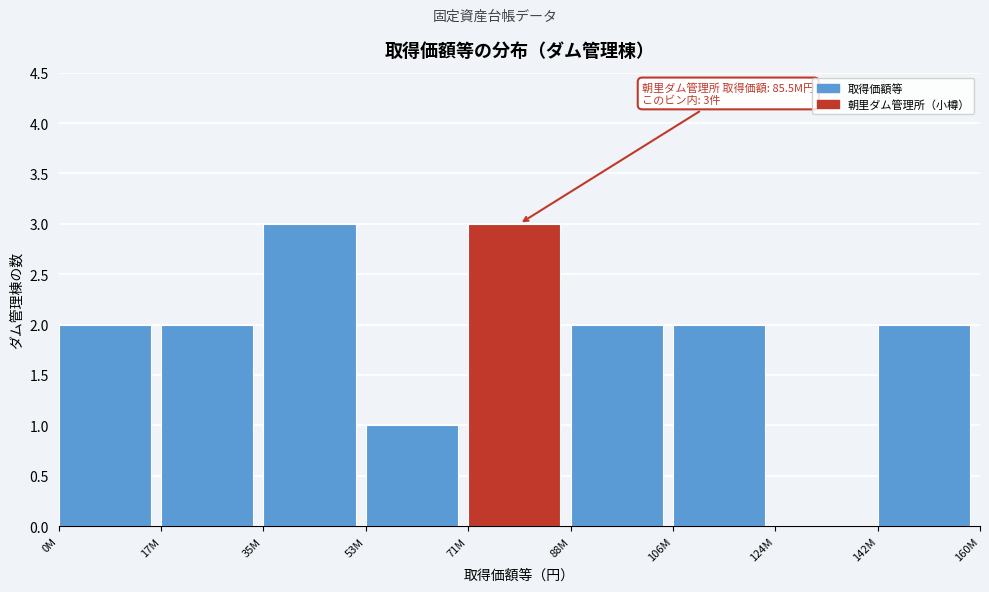

Reading left to right, extract all data points from this chart.

0M=2	17M=2	35M=3	53M=1	71M=3	88M=2	106M=2	124M=0	142M=2